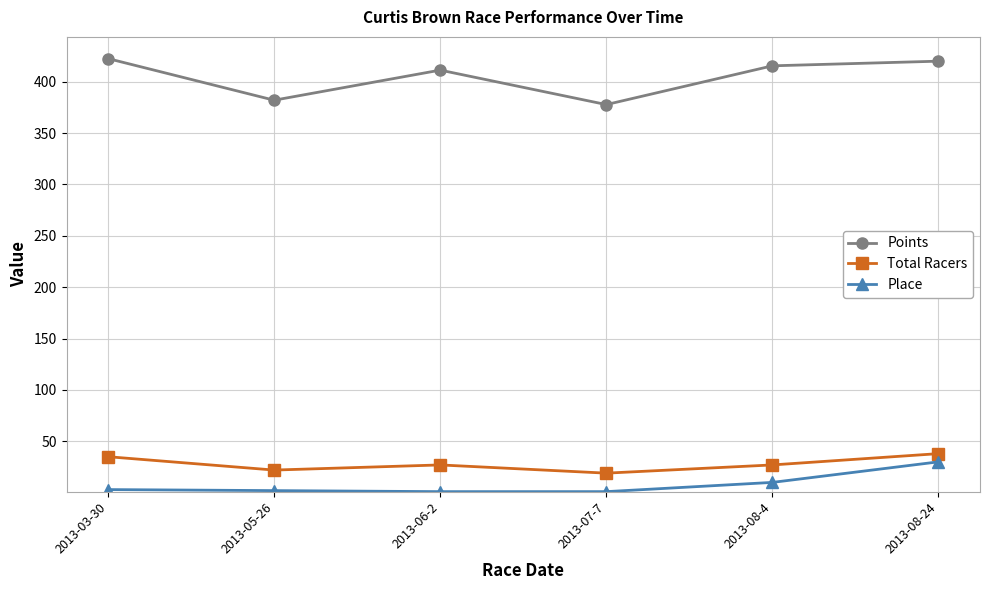

Is it true that Points equals 628.6 at 2013-05-26?

False